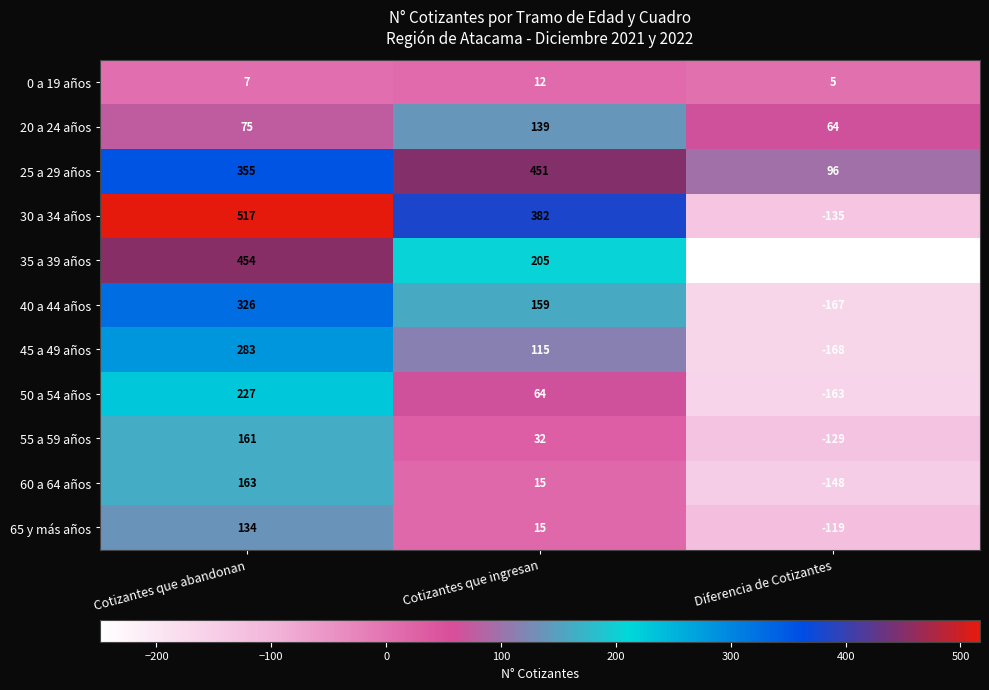

What is the difference between the highest and lowest values at Cotizantes que abandonan?

510